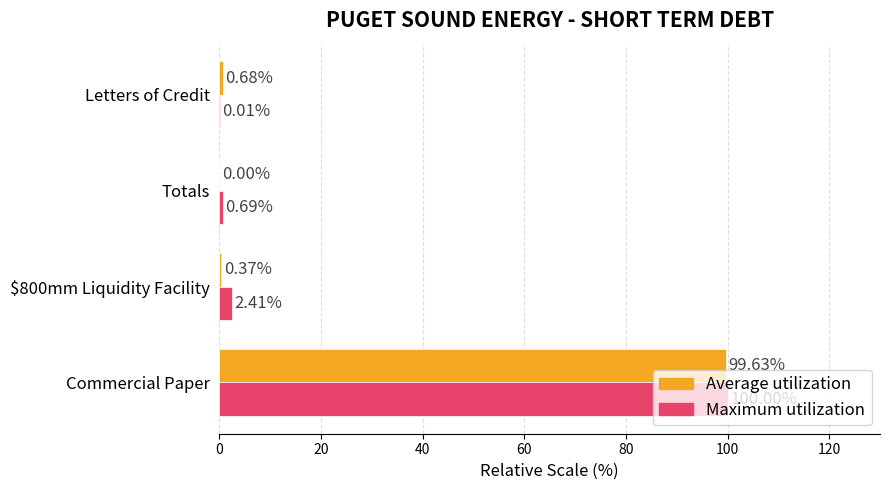

What is the sum of the Maximum utilization values at Totals and $800mm Liquidity Facility?

3.1